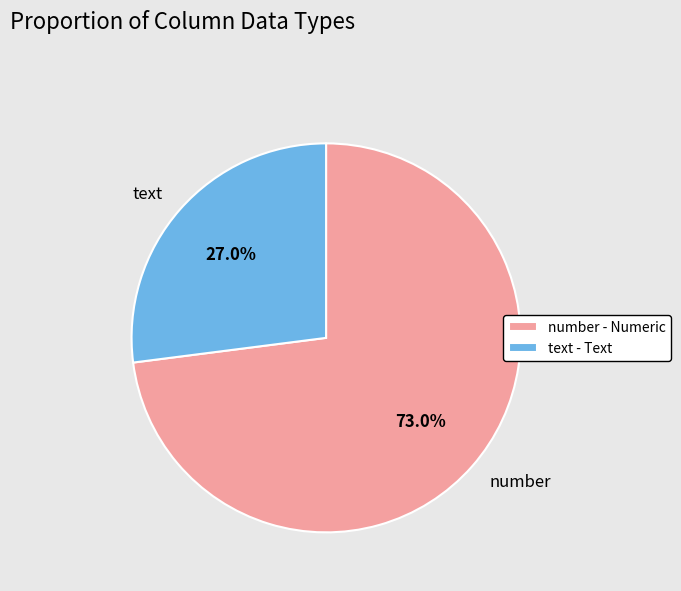

How much of the chart is everything except number?

27.0%